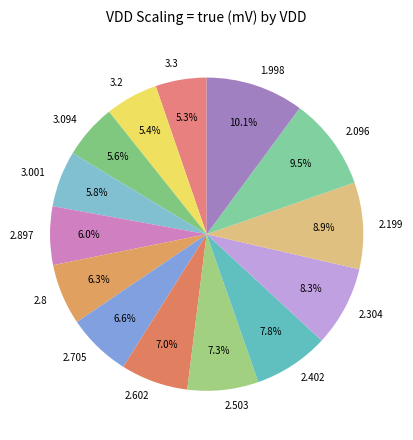

How many segments does this pie chart have?

14